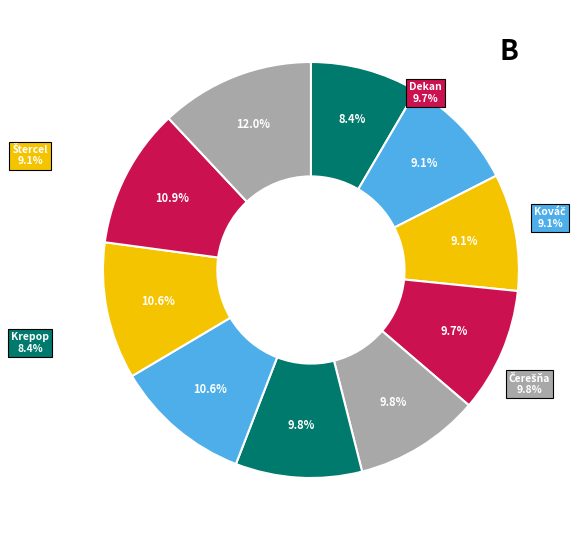

Do Šilhavý Michal and Čerešňa Alexander together represent more than half of the pie?

No